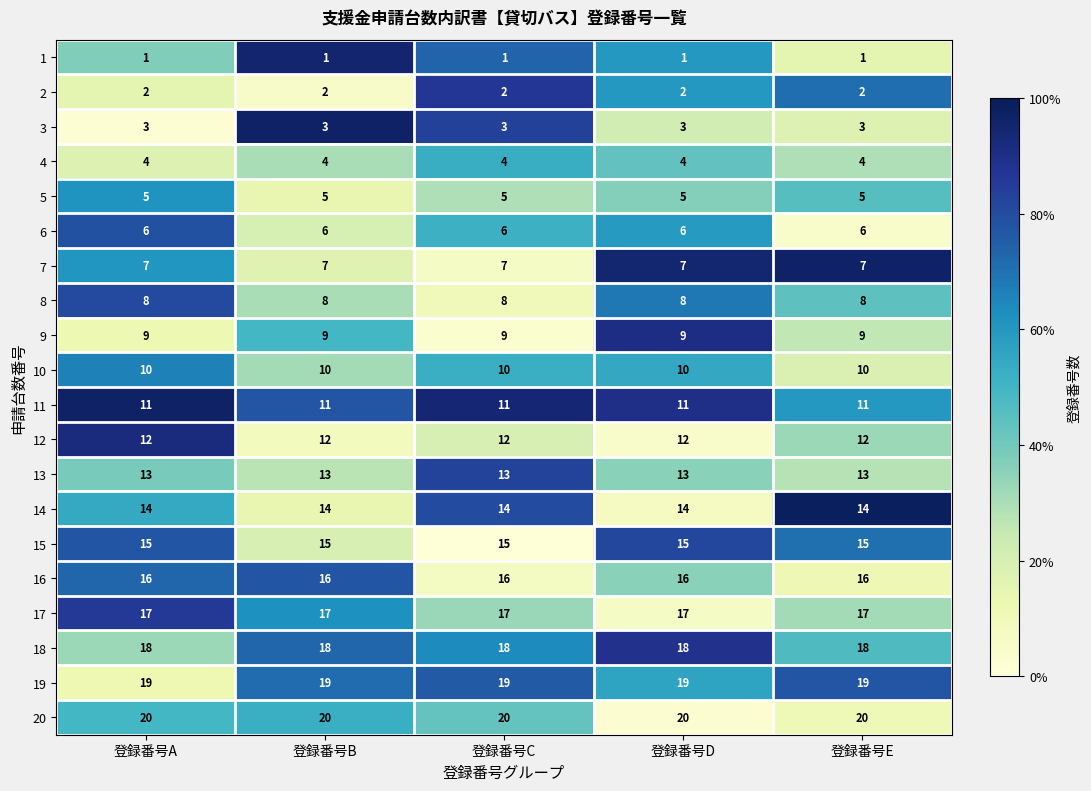

What is the sum of the 19 values at 登録番号A and 登録番号D?

38